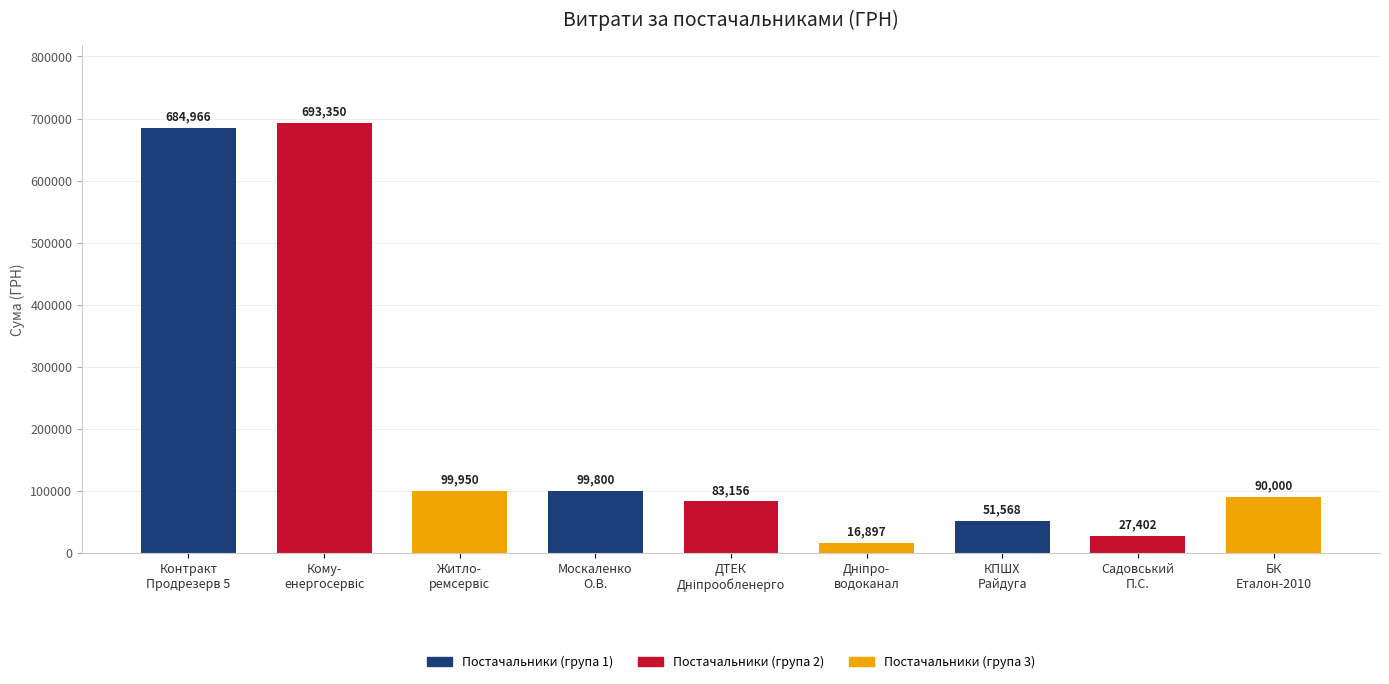

What is the average value?

205232.1